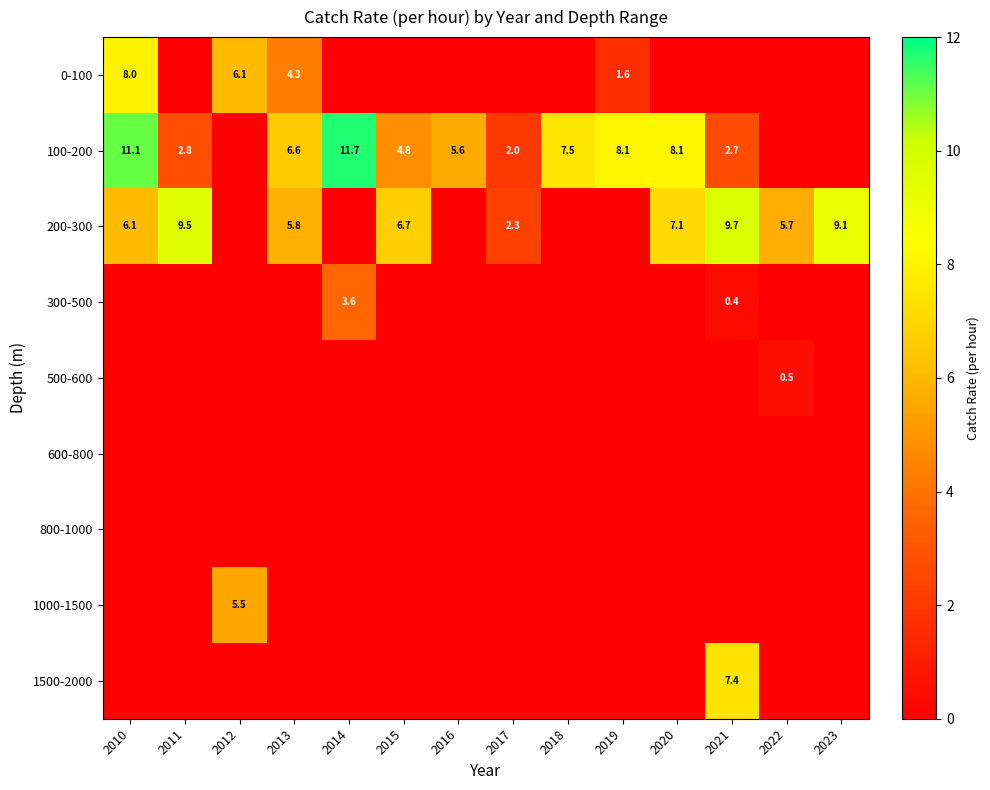

What is the difference between the maximum and second lowest values in the 0-100 series?

8.0